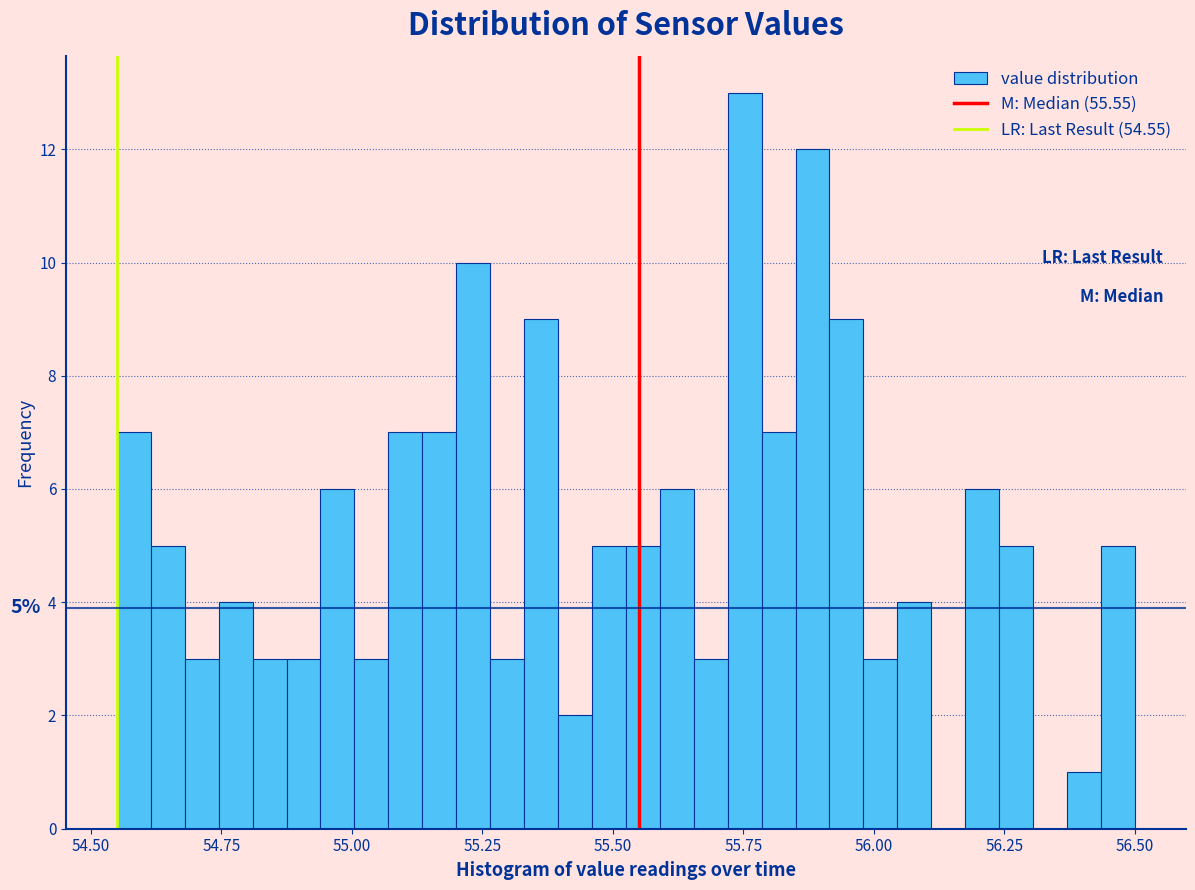

Read against the x-axis, roughly where is the centre of the tallest bar?

55.75